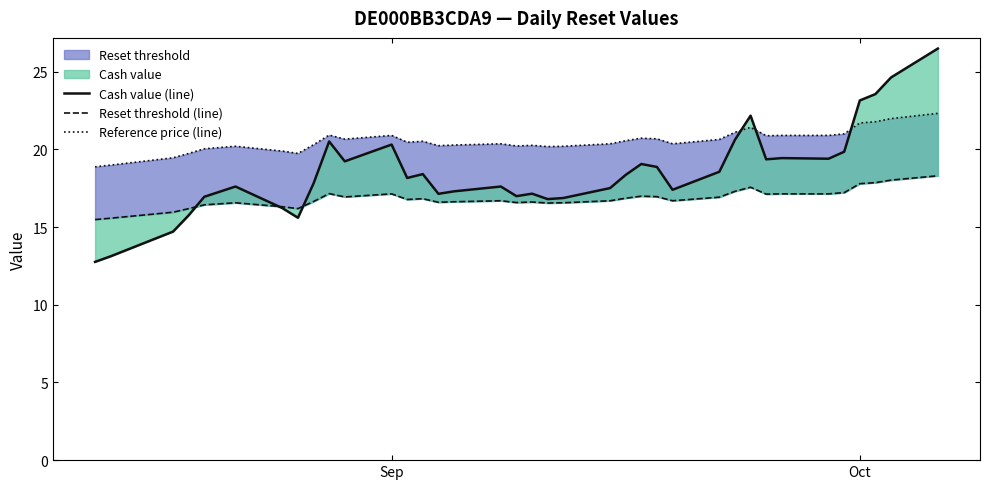

After their last crossing, which series has the higher values: Cash value (line) or Reset threshold (line)?

Cash value (line)